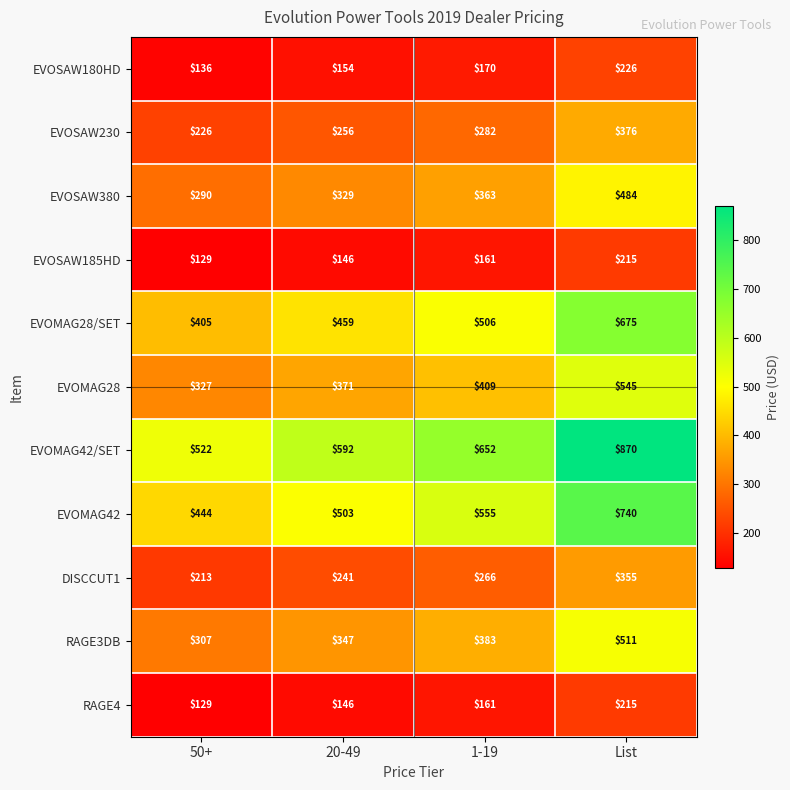

At which category does the chart reach its peak across all series?

List